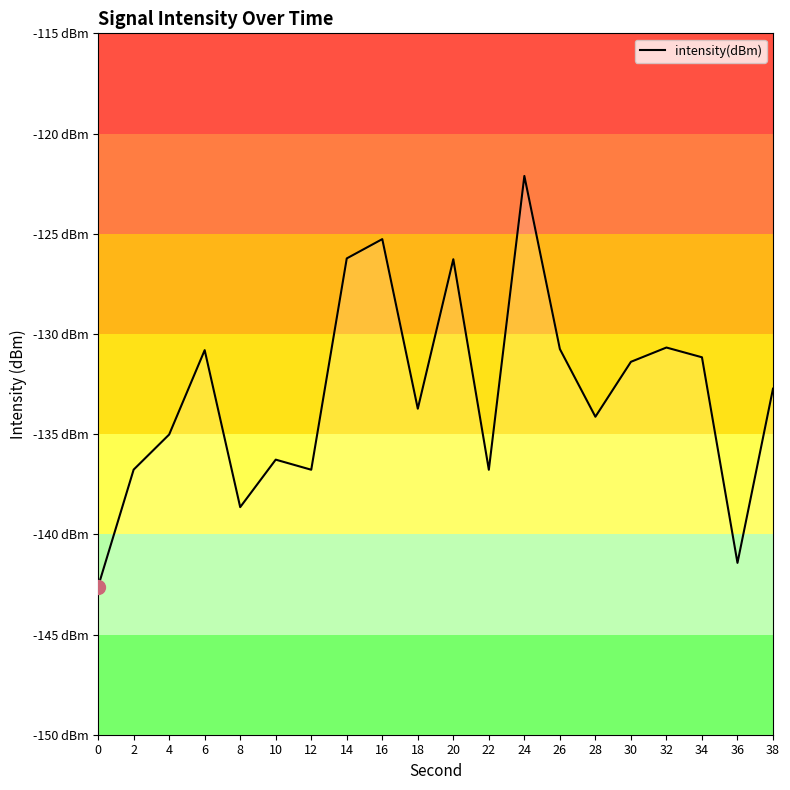

What is the change in value from 10 to 26?

+5.5